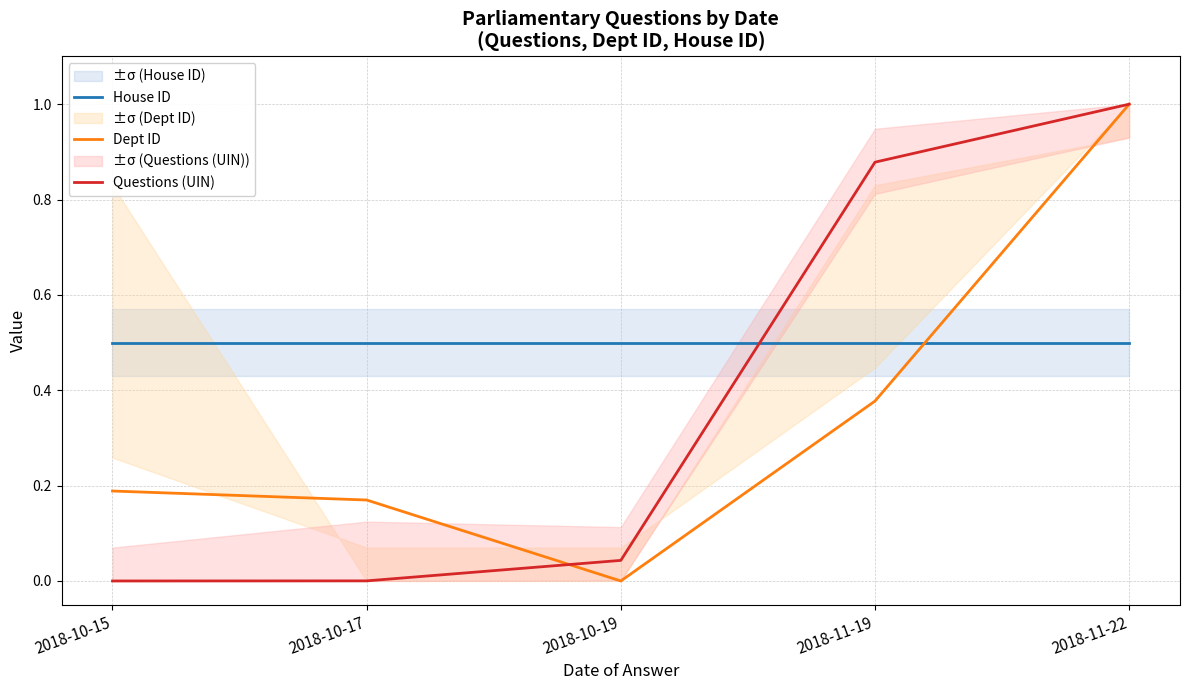

Rank the series by their maximum value, from lowest to highest.

House ID, Dept ID, Questions (UIN)